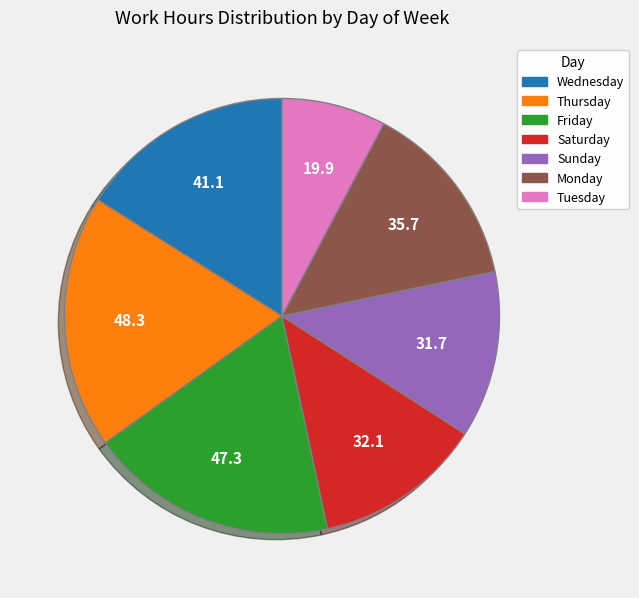

Does Friday account for over 50% of the chart?

No